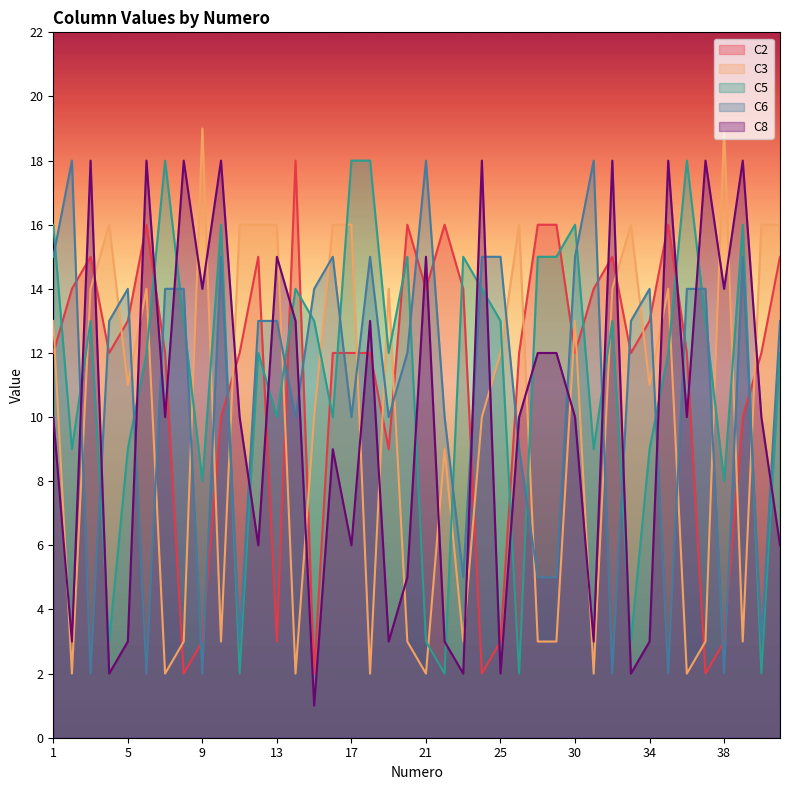

What are all the series names shown in the legend?

C2, C3, C5, C6, C8